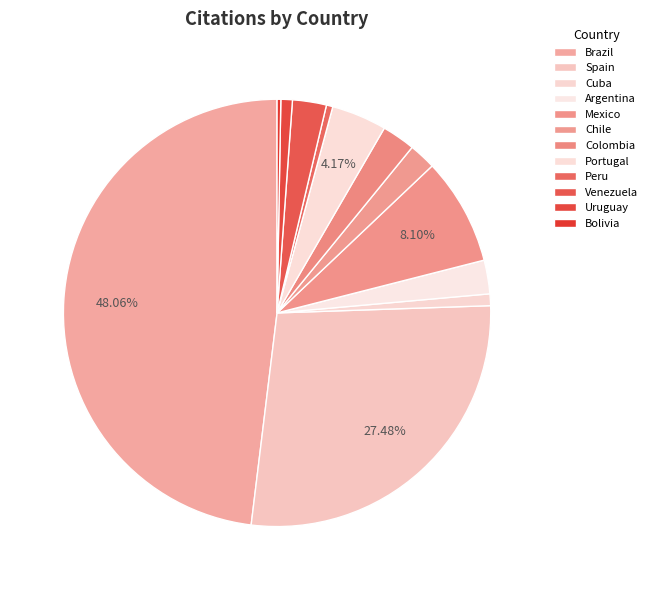

To the nearest percent, what is the average slice percentage?

8%